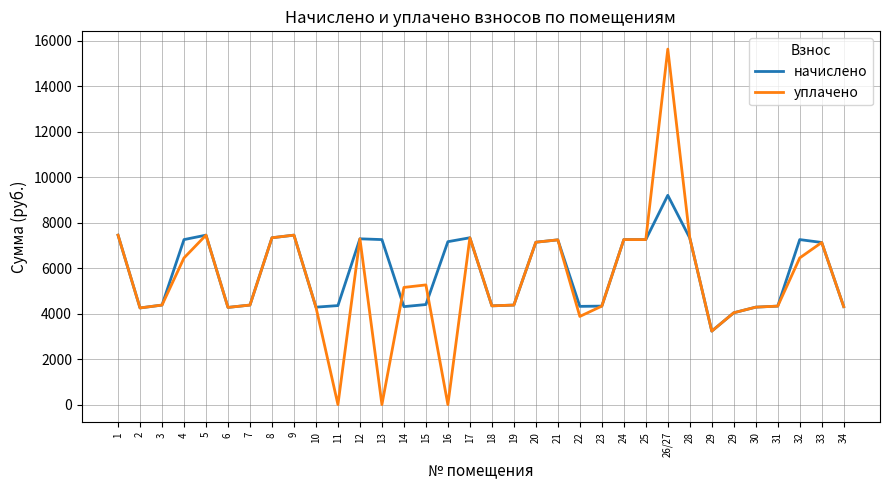

How many lines are shown in the chart?

2